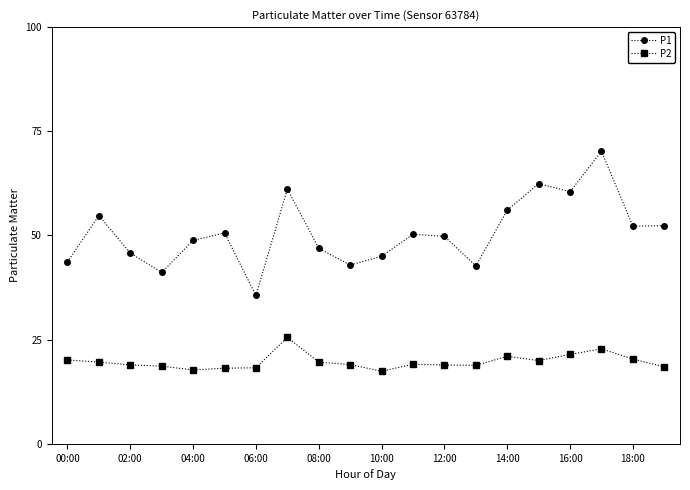

List the series in order of their peak value, highest first.

P1, P2